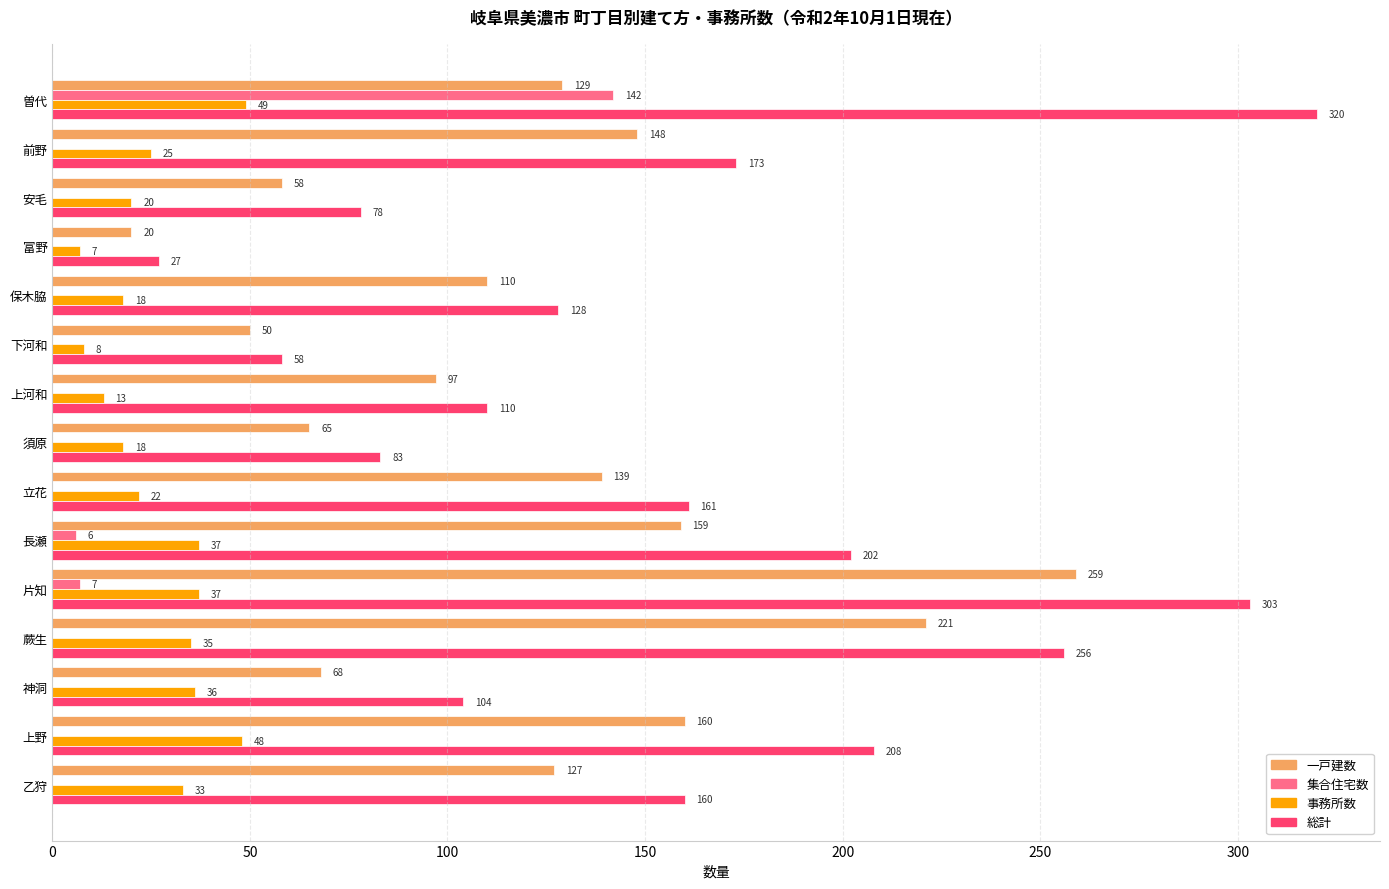

What is the highest value of the 集合住宅数 series?

142